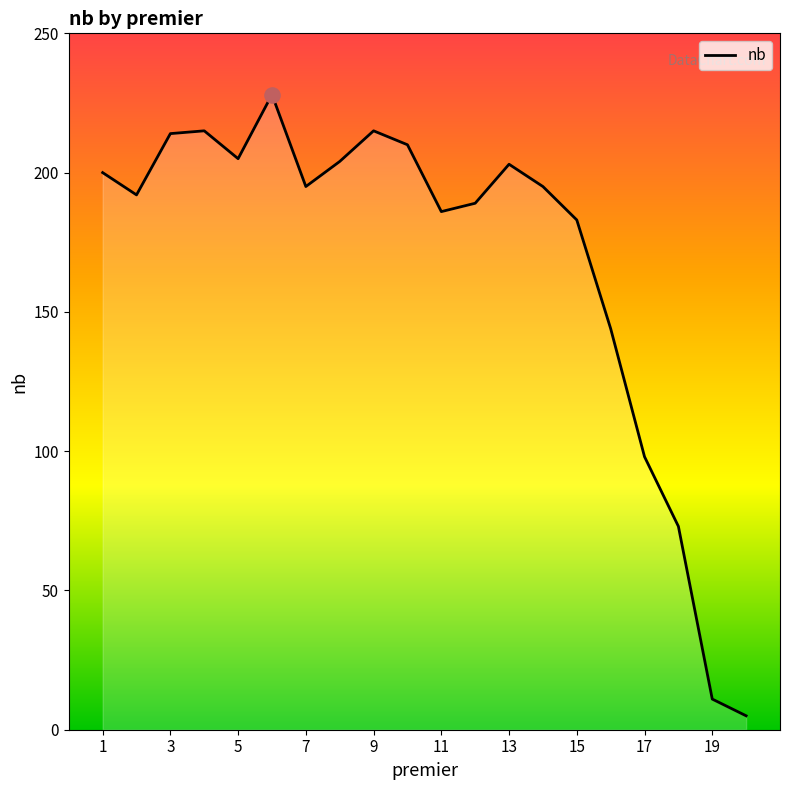

What is the minimum value shown in the chart?

5